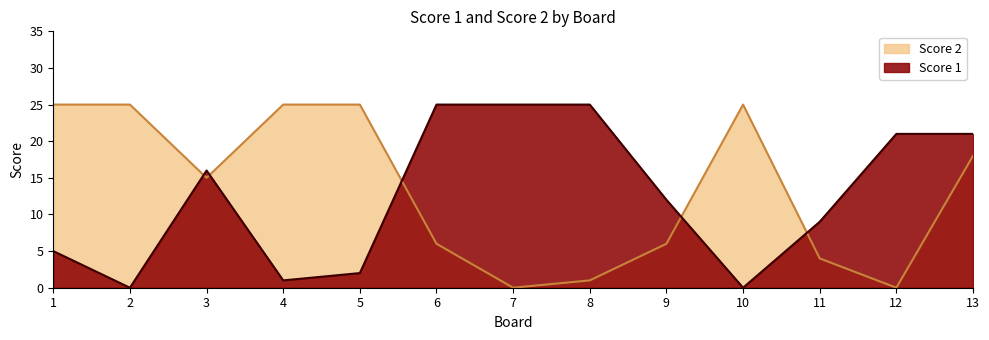

The Score 1 series shows 13 at 13. True or false?

False